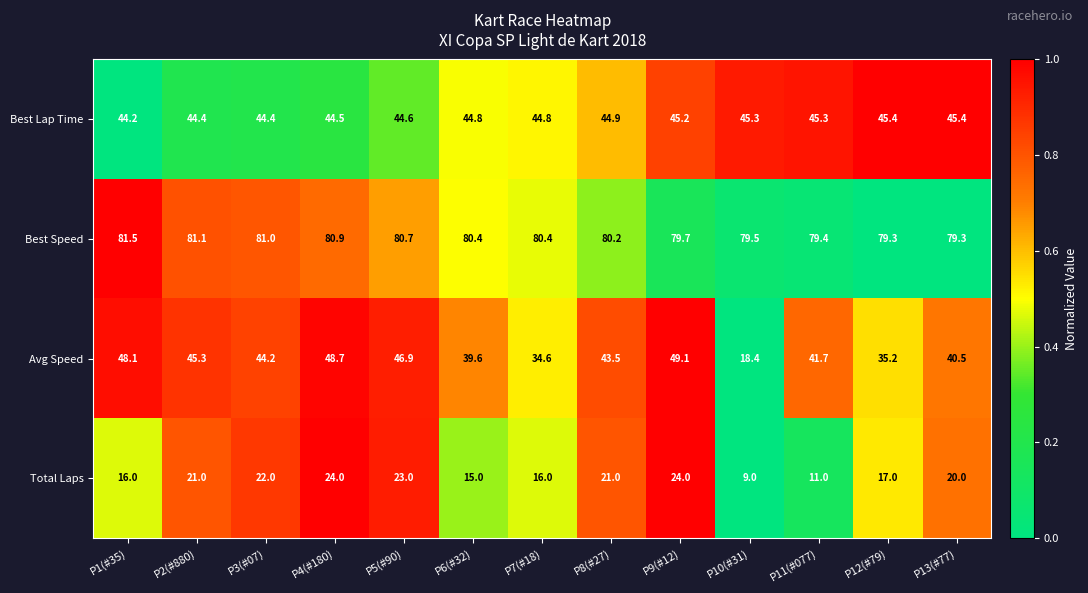

The Total Laps series shows 4.4 at P8(#27). True or false?

False